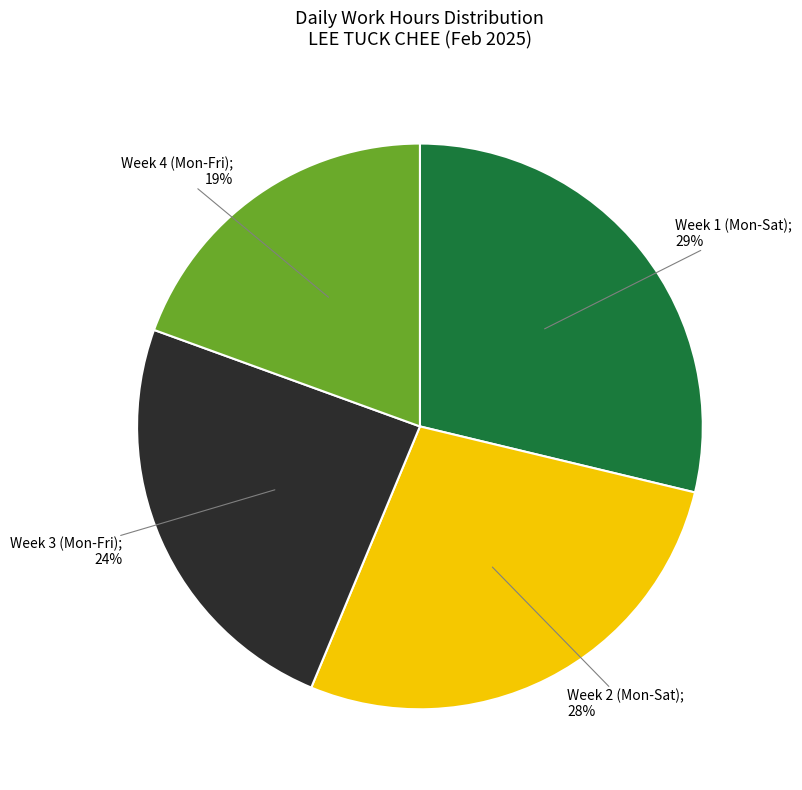

Count the number of slices in the pie.

4